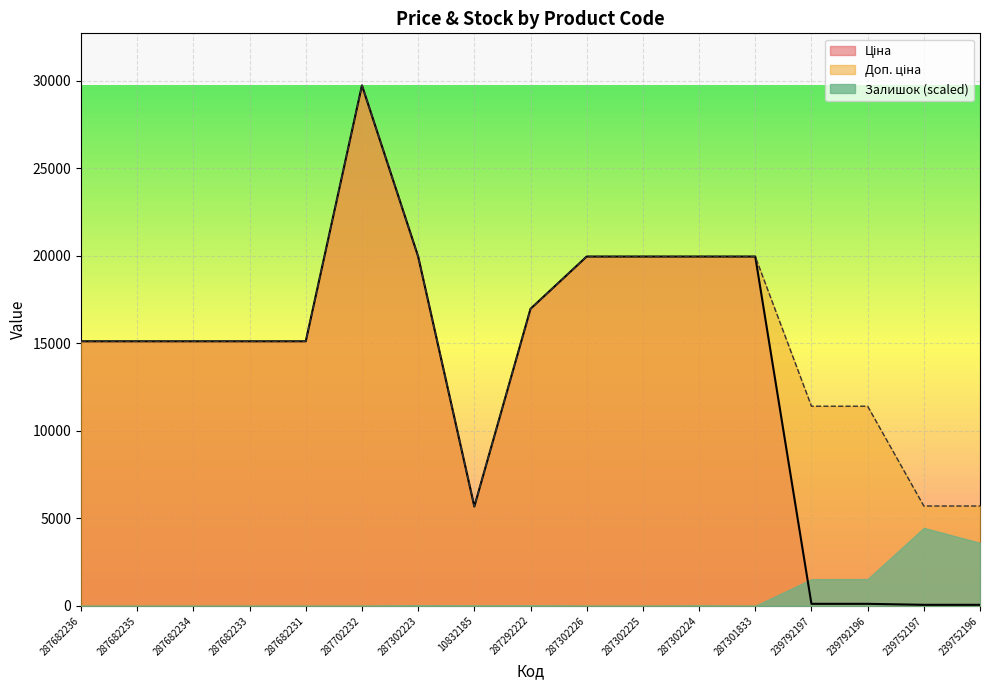

At which label does Залишок (scaled) reach its peak?

239752197